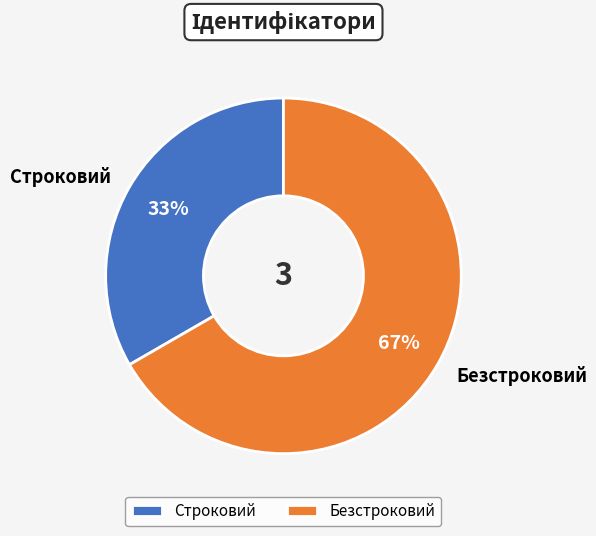

To the nearest percent, what is the average slice percentage?

50%